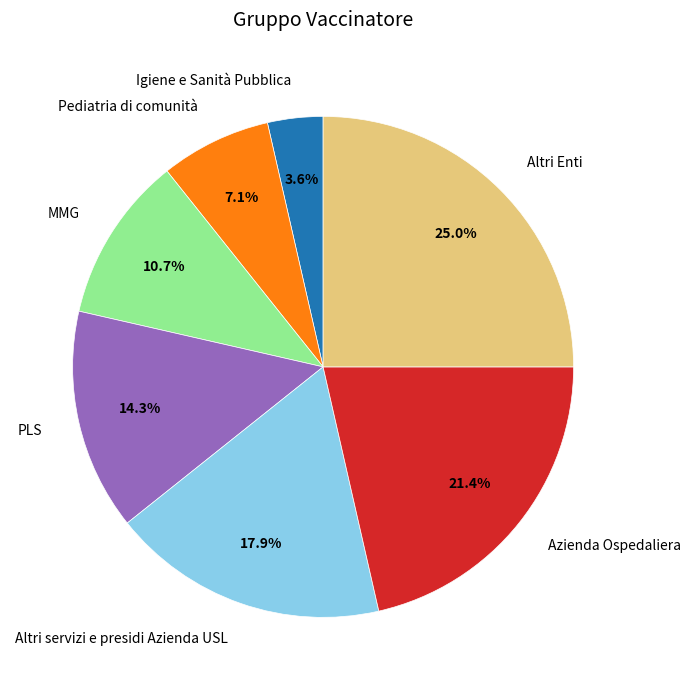

True or false: Altri servizi e presidi Azienda USL accounts for 3% of the total.

False